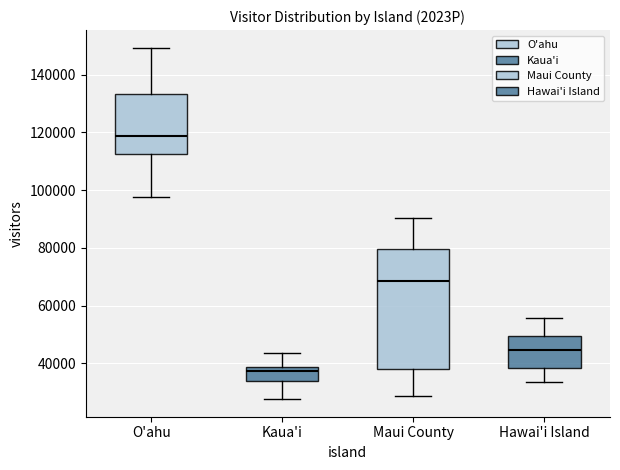

Where is the upper edge of the box for Kaua'i on the y-axis? The values are not printed on the chart, so give them approximately, as read against the axis.

38000